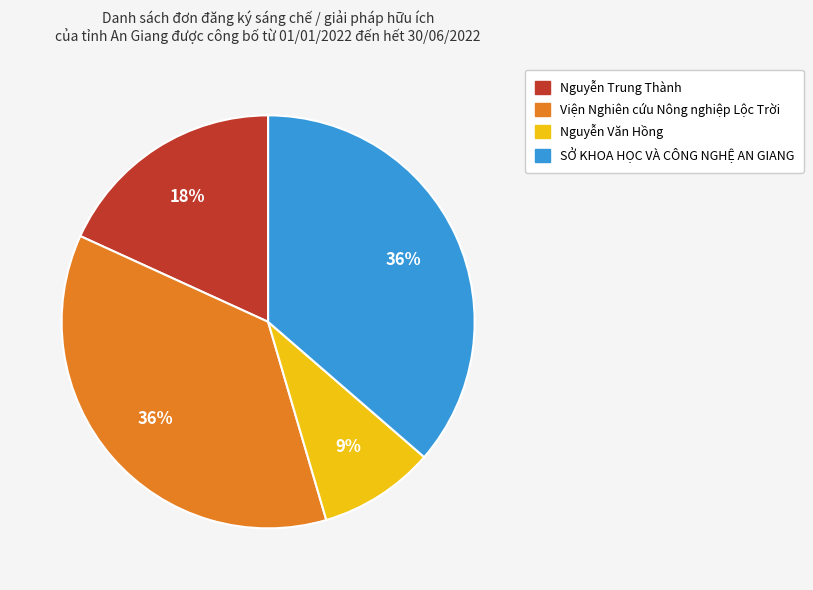

Is it true that SỞ KHOA HỌC VÀ CÔNG NGHỆ AN GIANG is 30% of the pie?

False